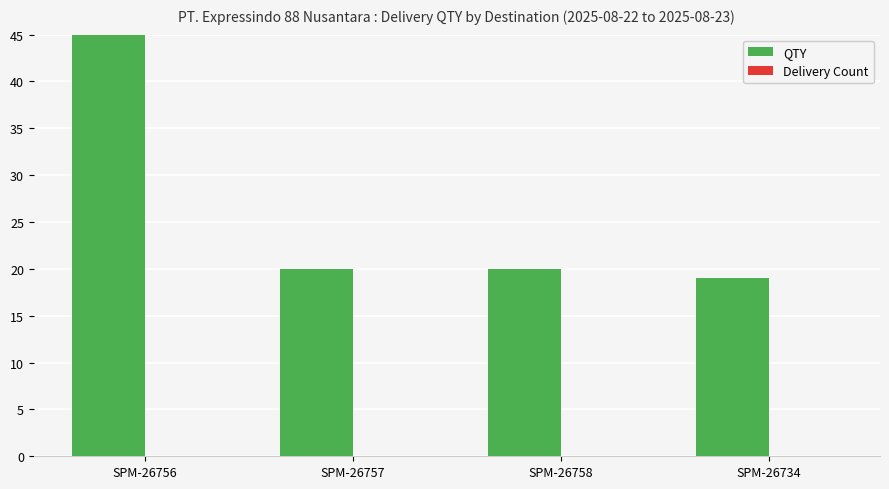

The value of Delivery Count at SPM-26734 is 0. True or false?

True